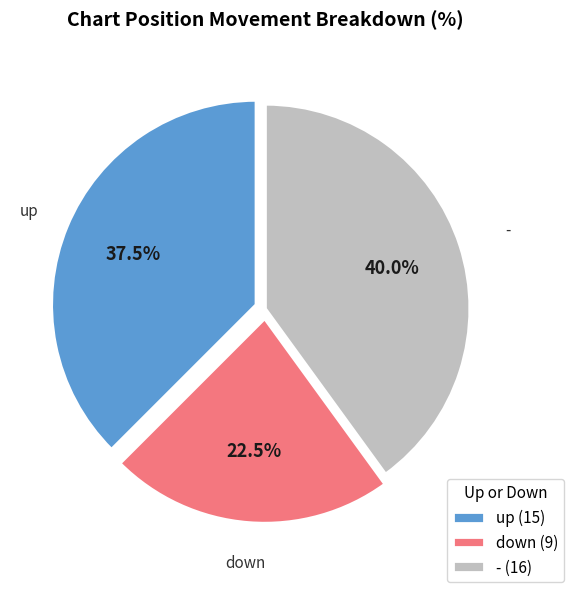

What is the largest slice in the pie chart?

-